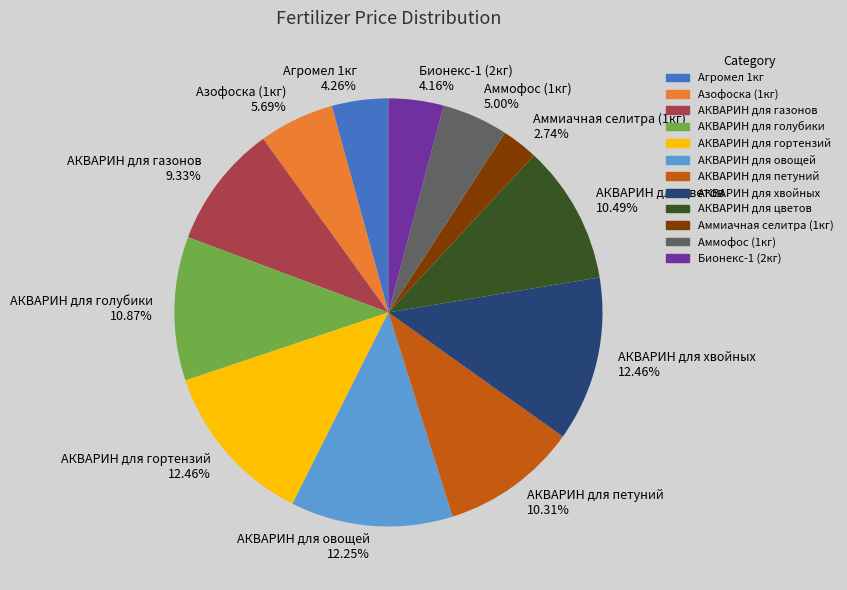

What percentage is the АКВАРИН для цветов slice, to the nearest percent?

10%